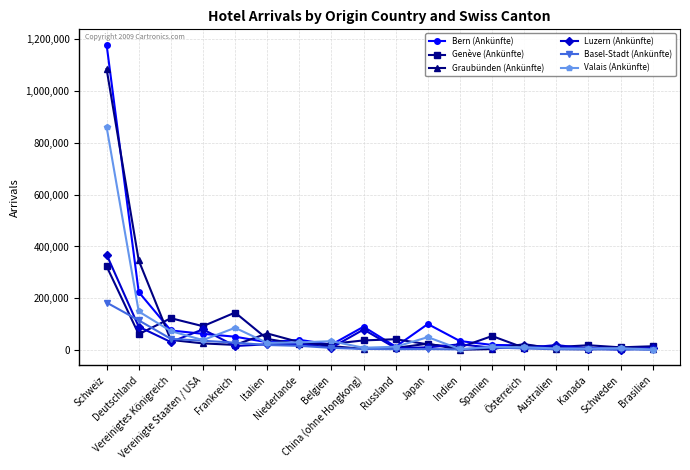

Where does the Luzern (Ankünfte) series first go above 20117?

Schweiz